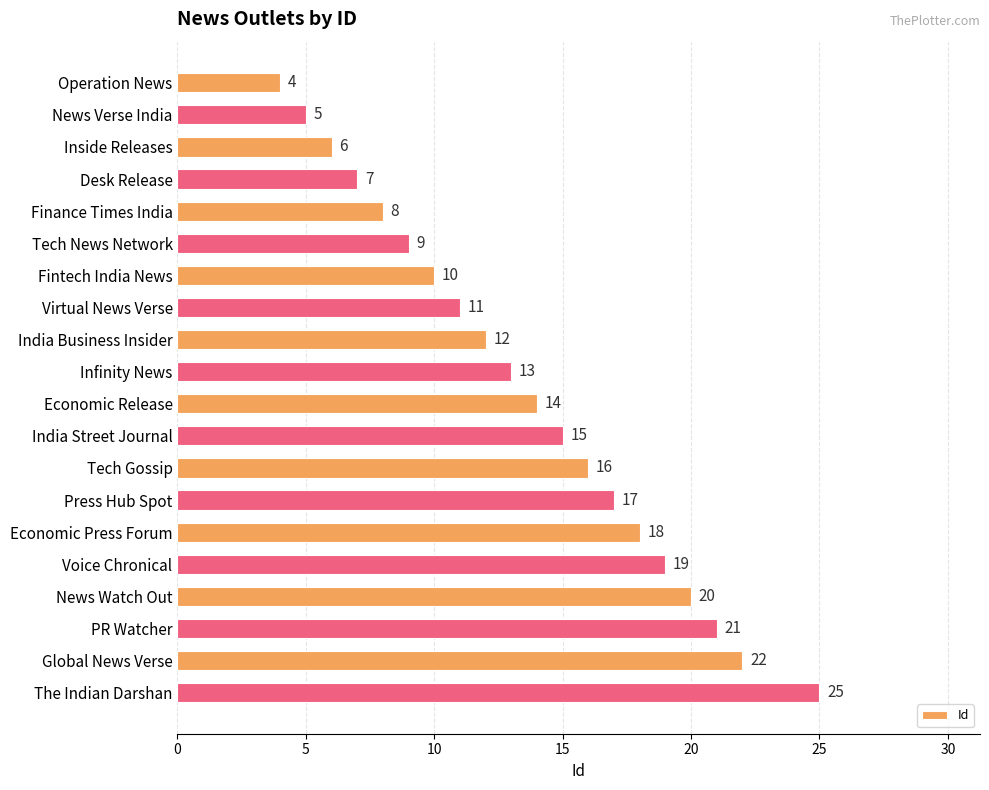

What is the ratio of the value at Desk Release to the value at Virtual News Verse?

0.6